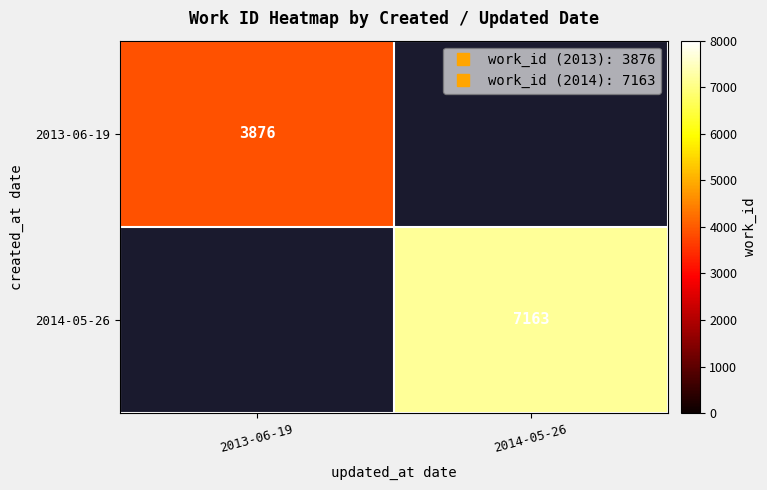

What is the greatest value displayed?

7163.0